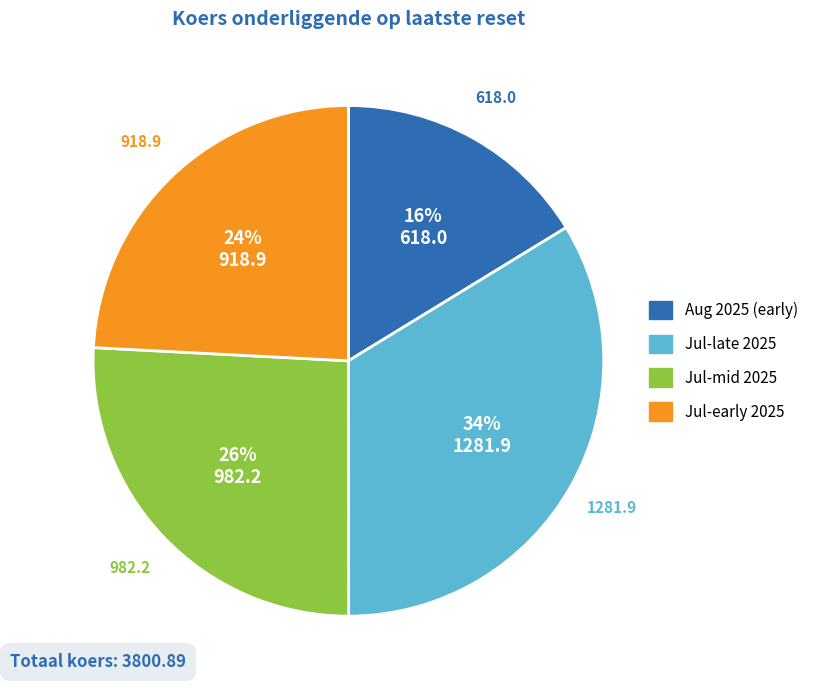

Is there any slice that represents more than half of the pie?

No